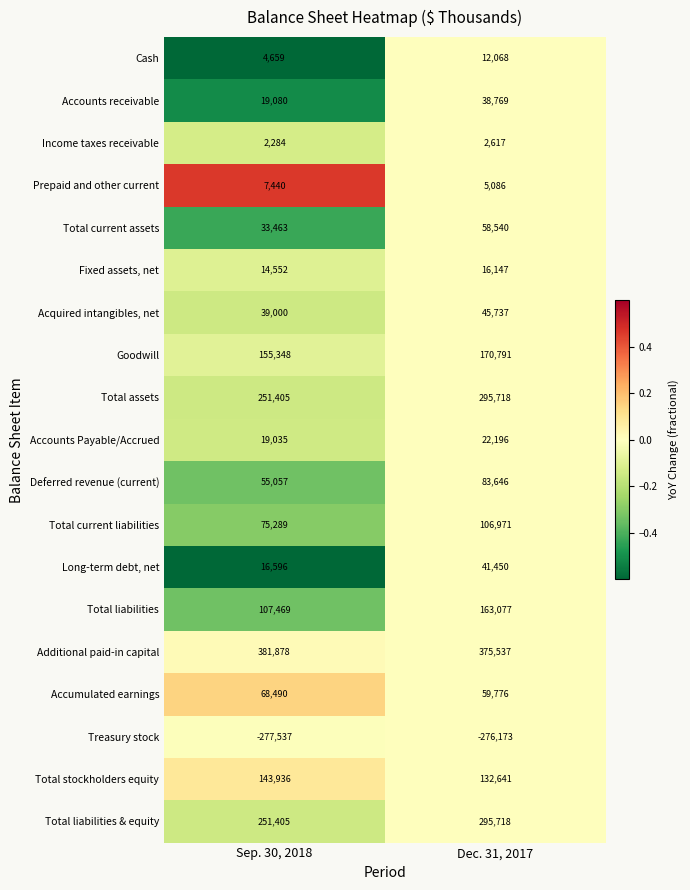

What is the sum of all Prepaid and other current values?

12526